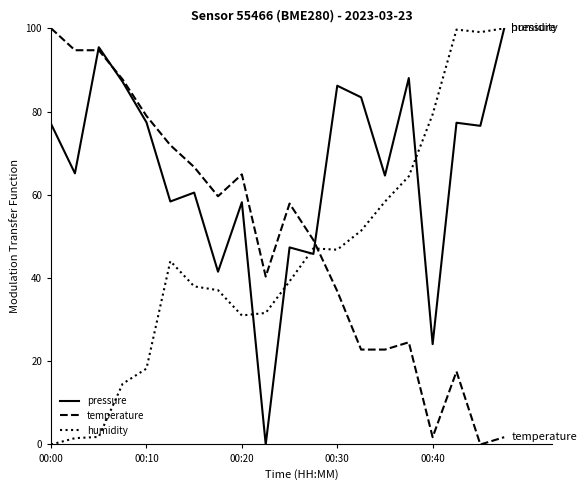

What is the greatest value displayed?

100.0